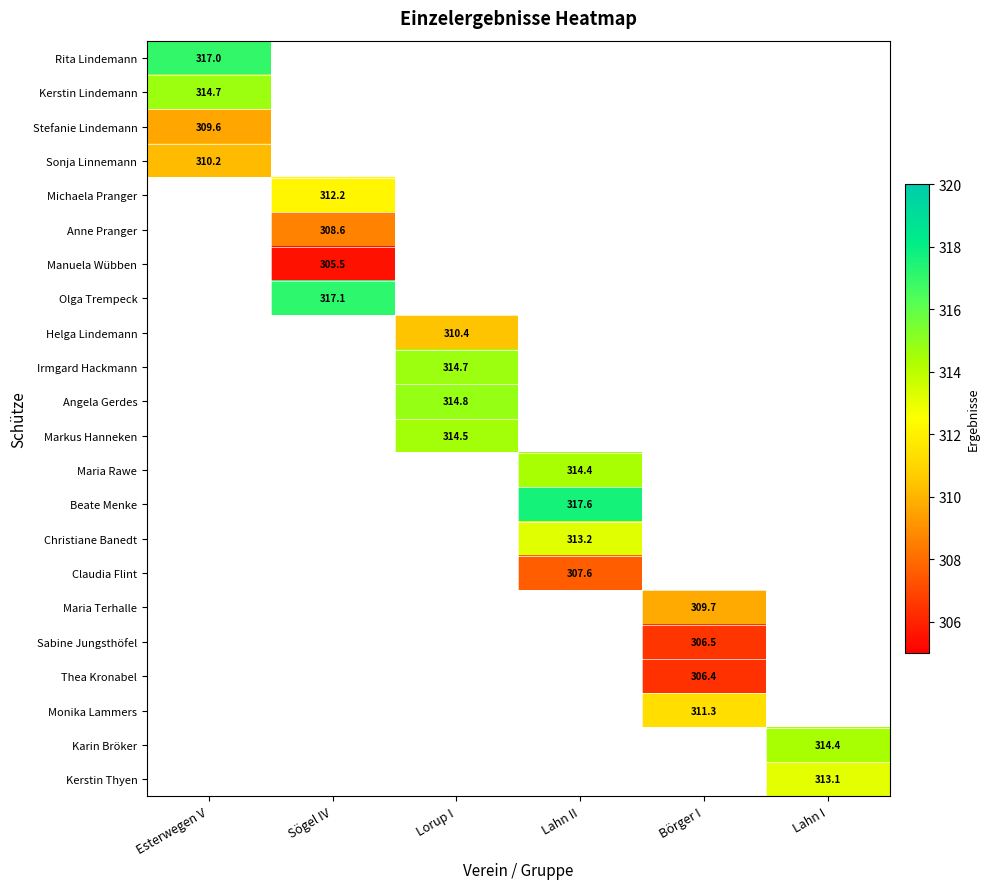

The value of Thea Kronabel at Börger I is 479.5. True or false?

False